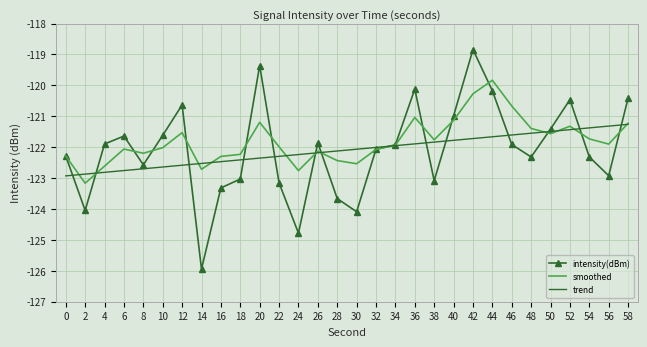

How many interior local valleys does the intensity(dBm) series have?

8